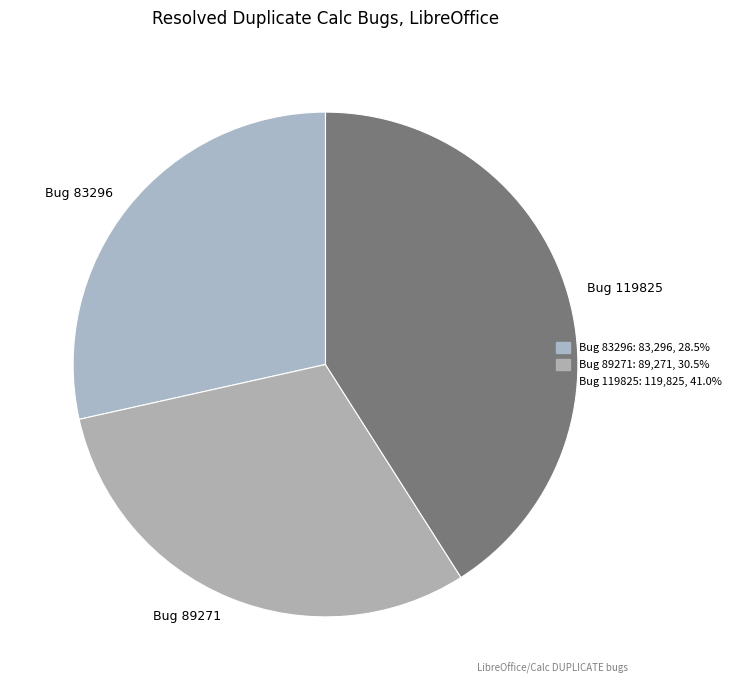

Is the sum of Bug 83296 and Bug 89271 greater than half?

Yes